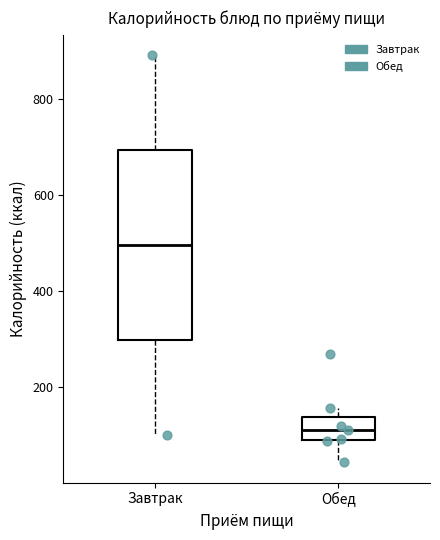

Reading left to right, read every box against the y-axis: the position of its median line, the range the box covers, and the ends of its whiskers. The values are not printed on the chart, so give them approximately, as read against the axis.

Завтрак: median 500, box 300 to 700, whiskers 100 to 900
Обед: median 120, box 100 to 140, whiskers 40 to 160